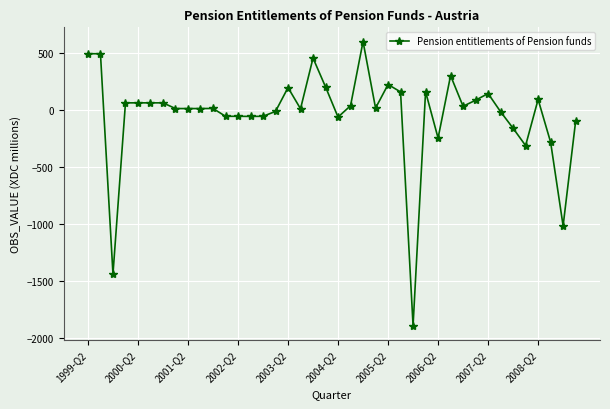

What is the greatest value displayed?

601